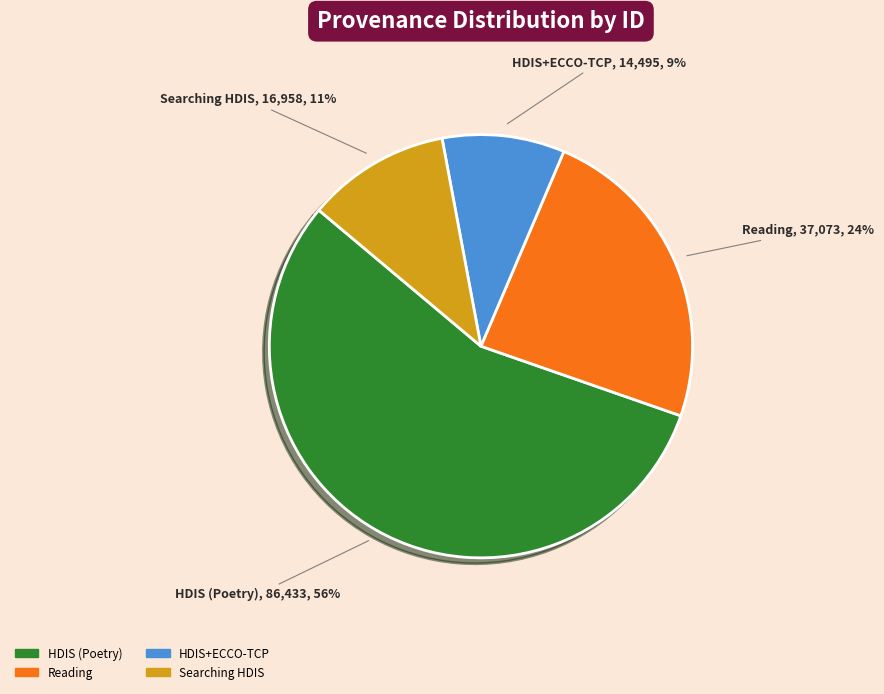

Does any single category account for the majority?

Yes